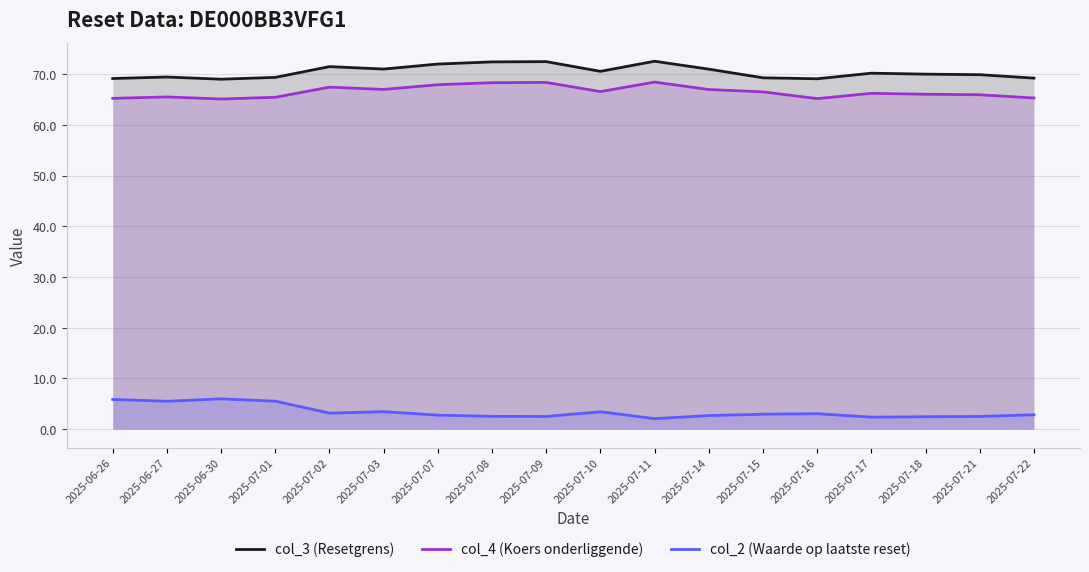

What is the spread (max minus min) of values at 2025-07-18?

67.6